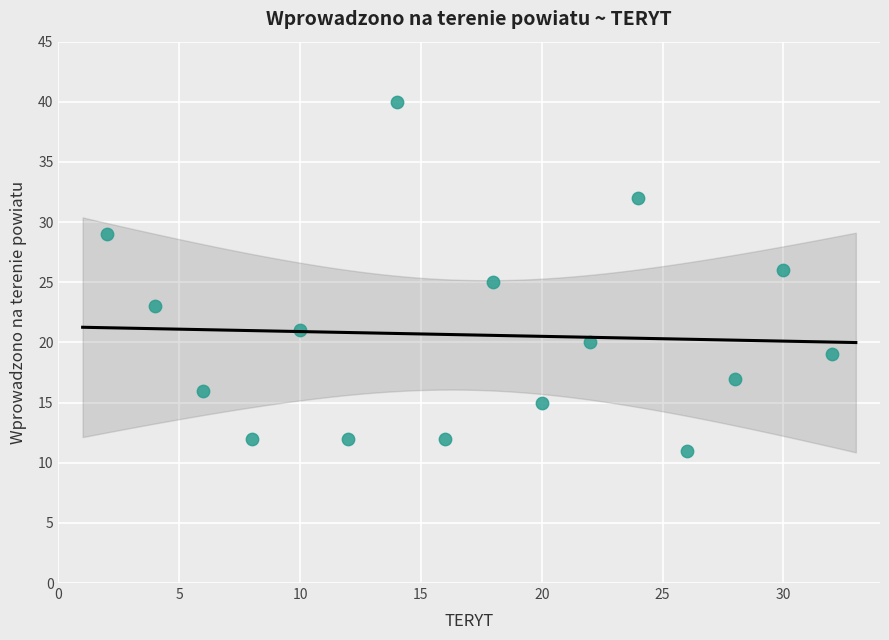

What is the range of Y values (max minus min)?

29